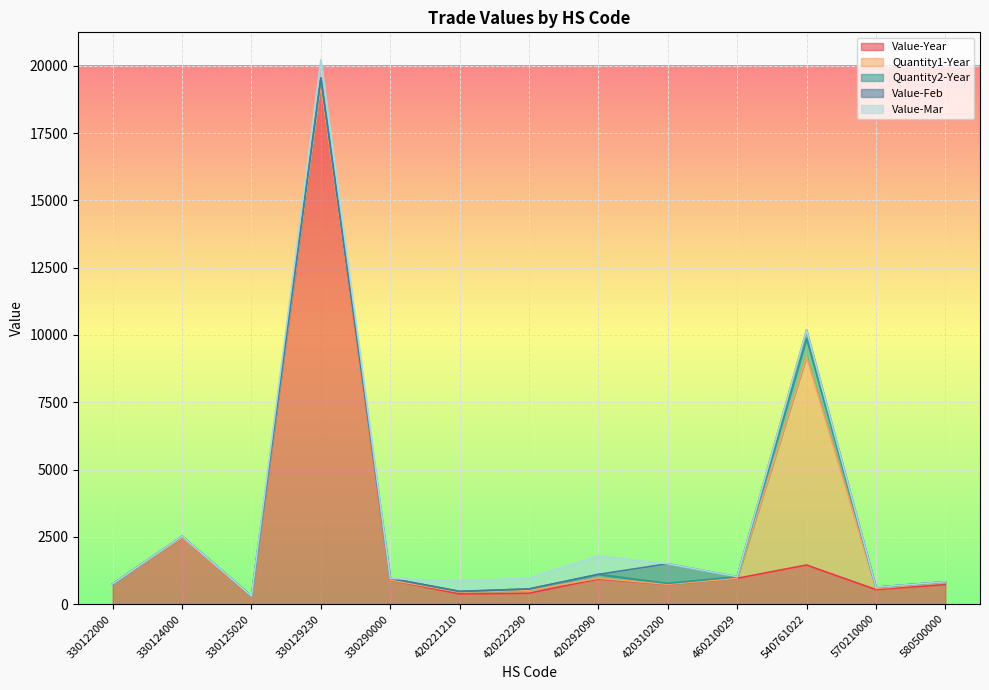

What is the total value across all series at 330122000?

749